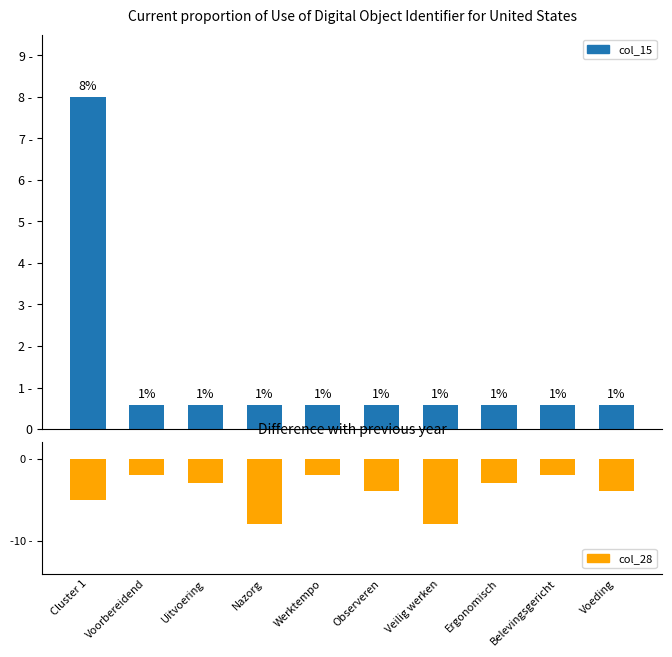

True or false: col_28 has a value of -2.0 at Ergonomisch.

False